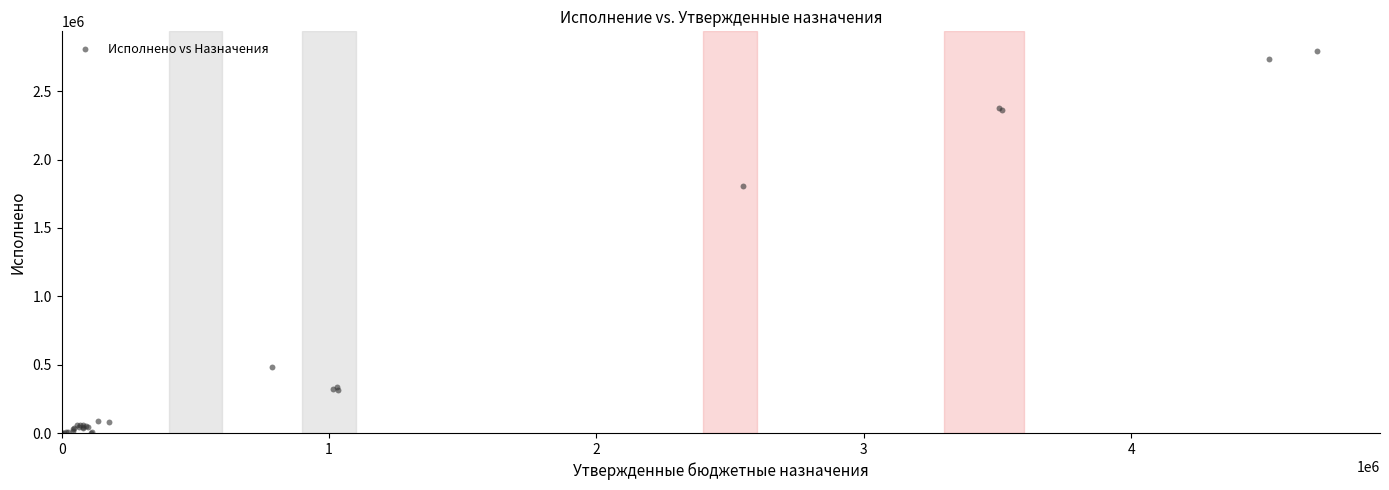

What Y value in the scatter plot is closest to 1394389?

1807538.5